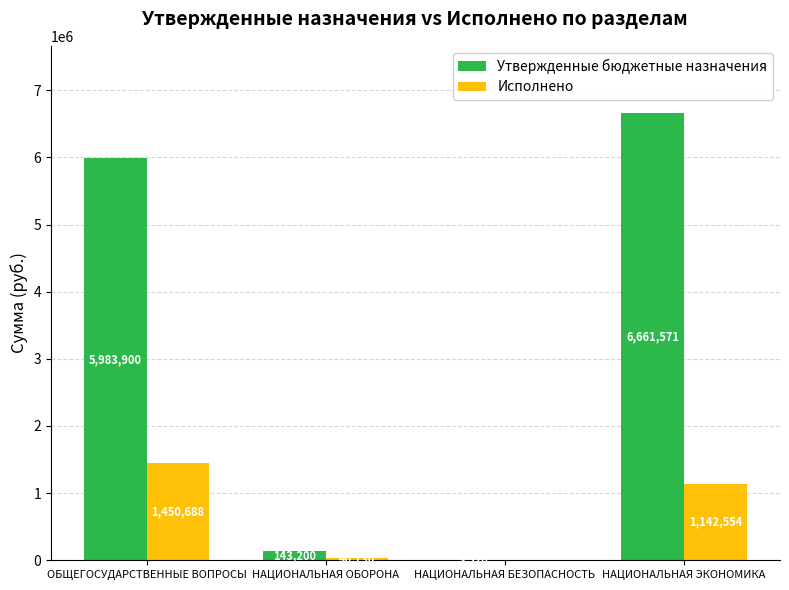

What is the sum of all Утвержденные бюджетные назначения values?

12792191.0